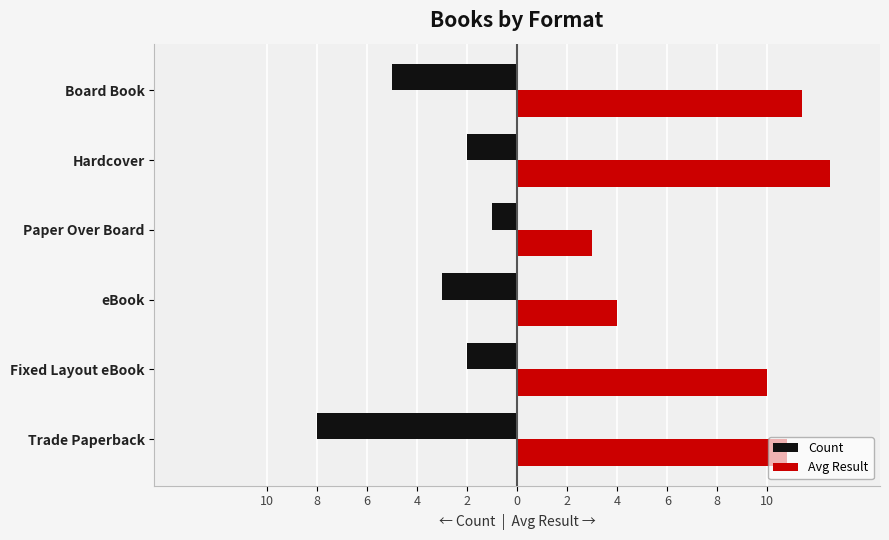

What are all the series names shown in the legend?

Count, Avg Result